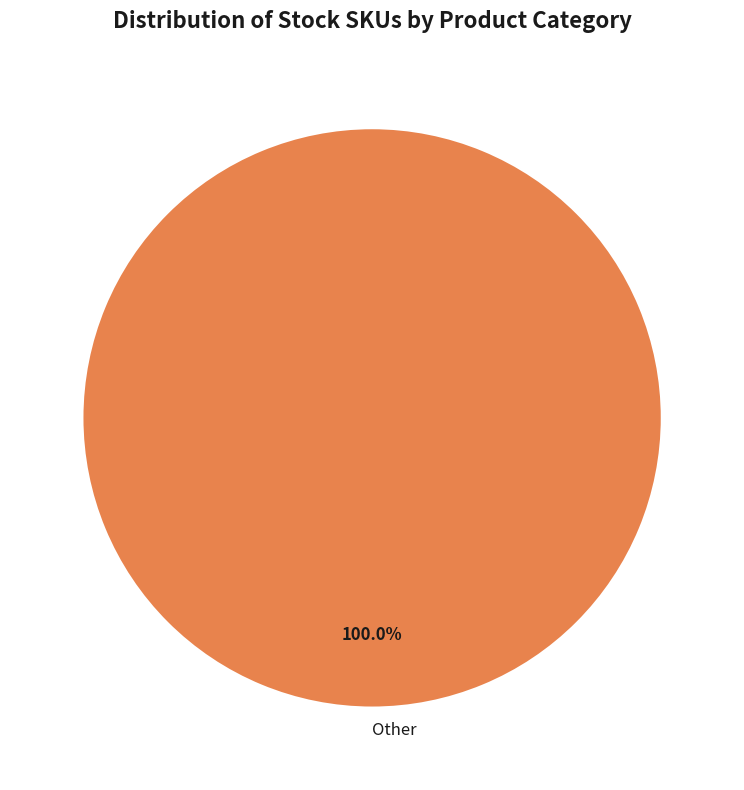

Does any single category account for the majority?

Yes